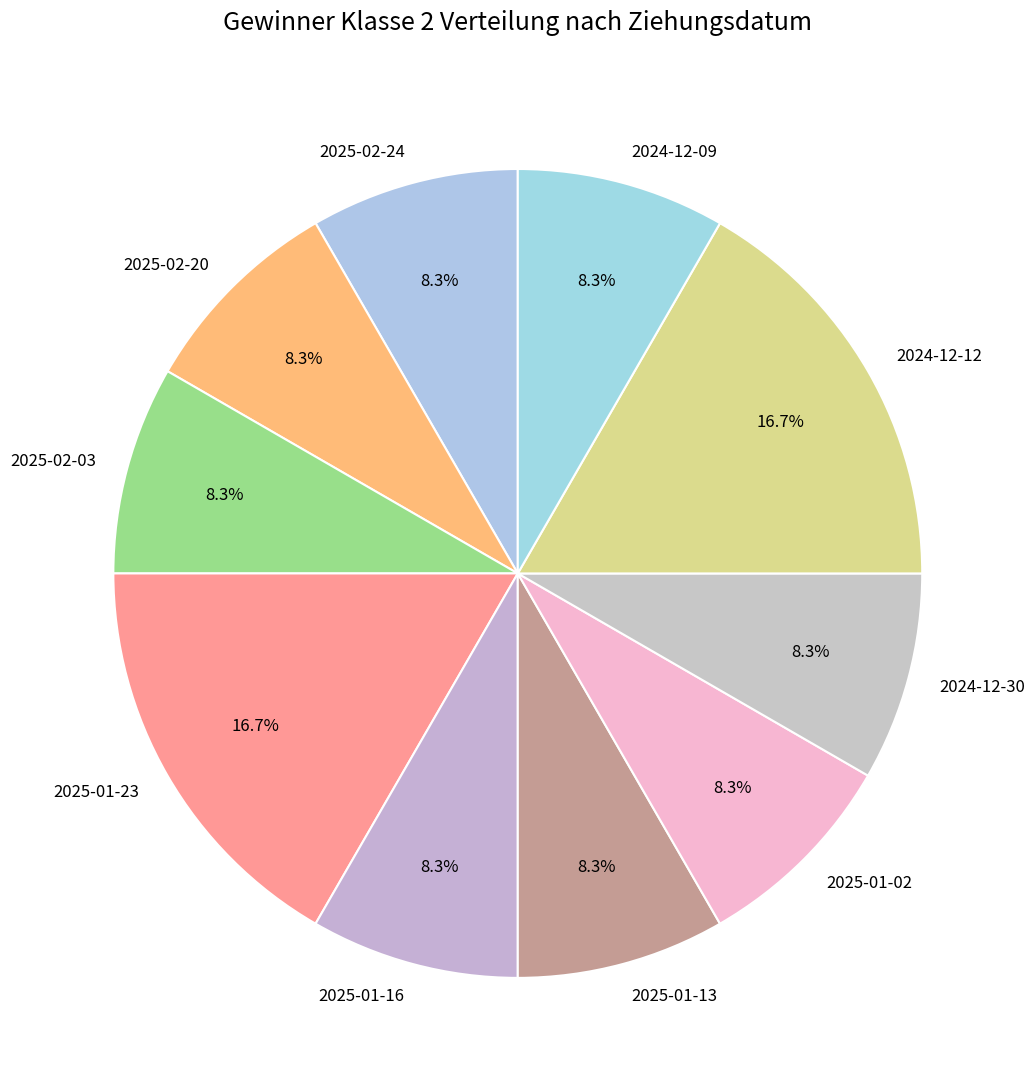

What percentage is the 2025-01-16 slice, to the nearest percent?

8%